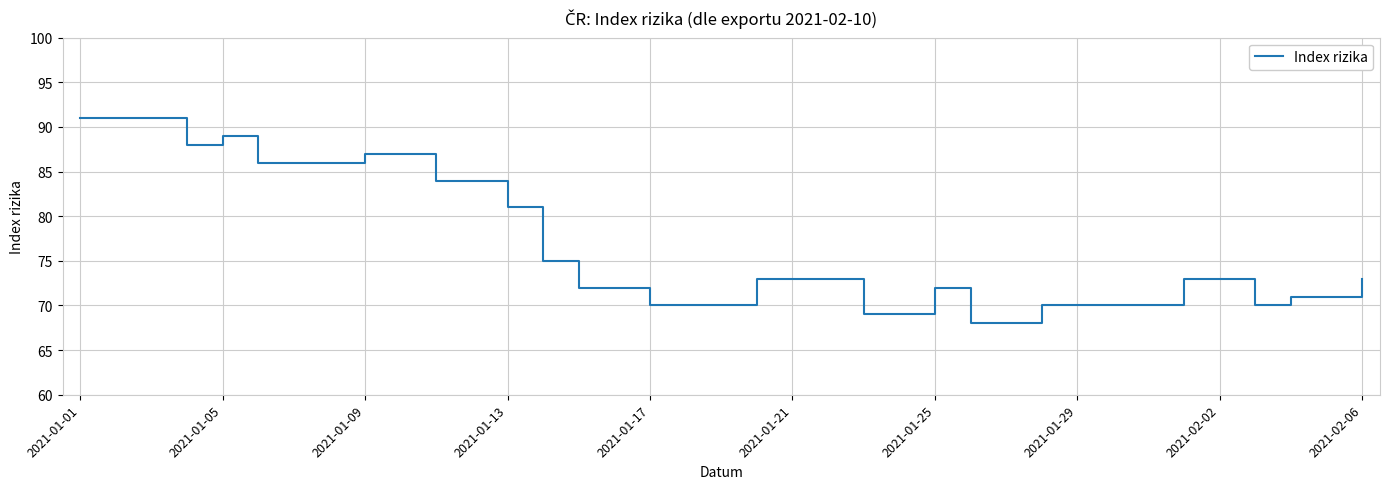

What is the difference between the maximum and minimum values?

23